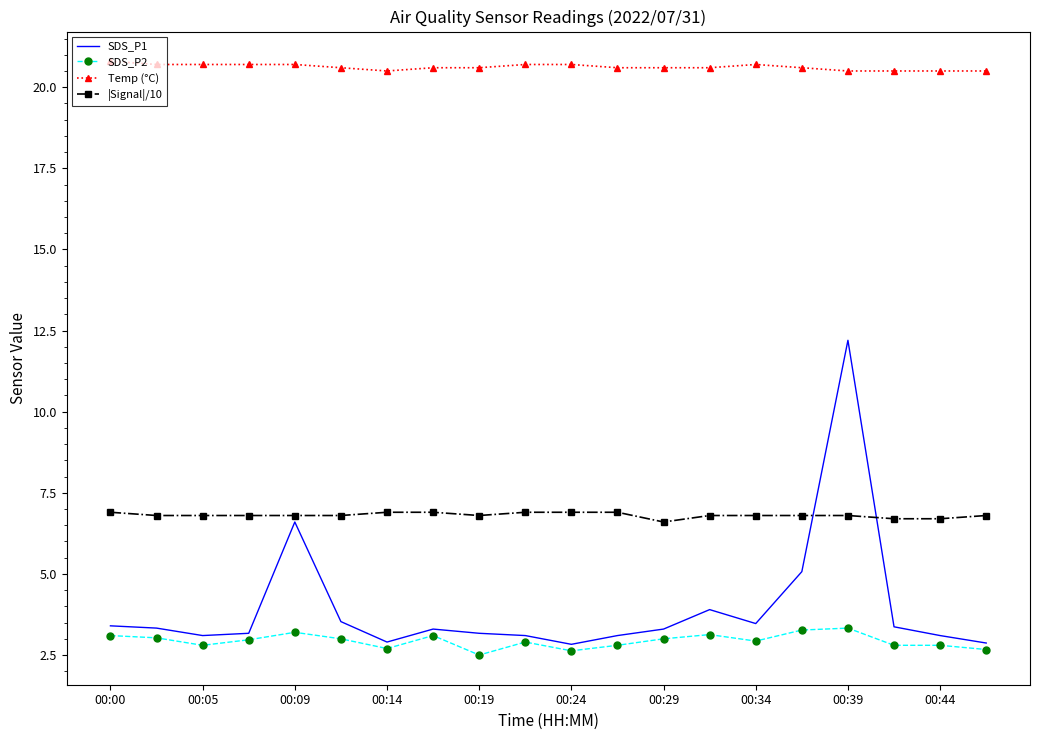

Which series has the largest range (max minus min)?

SDS_P1